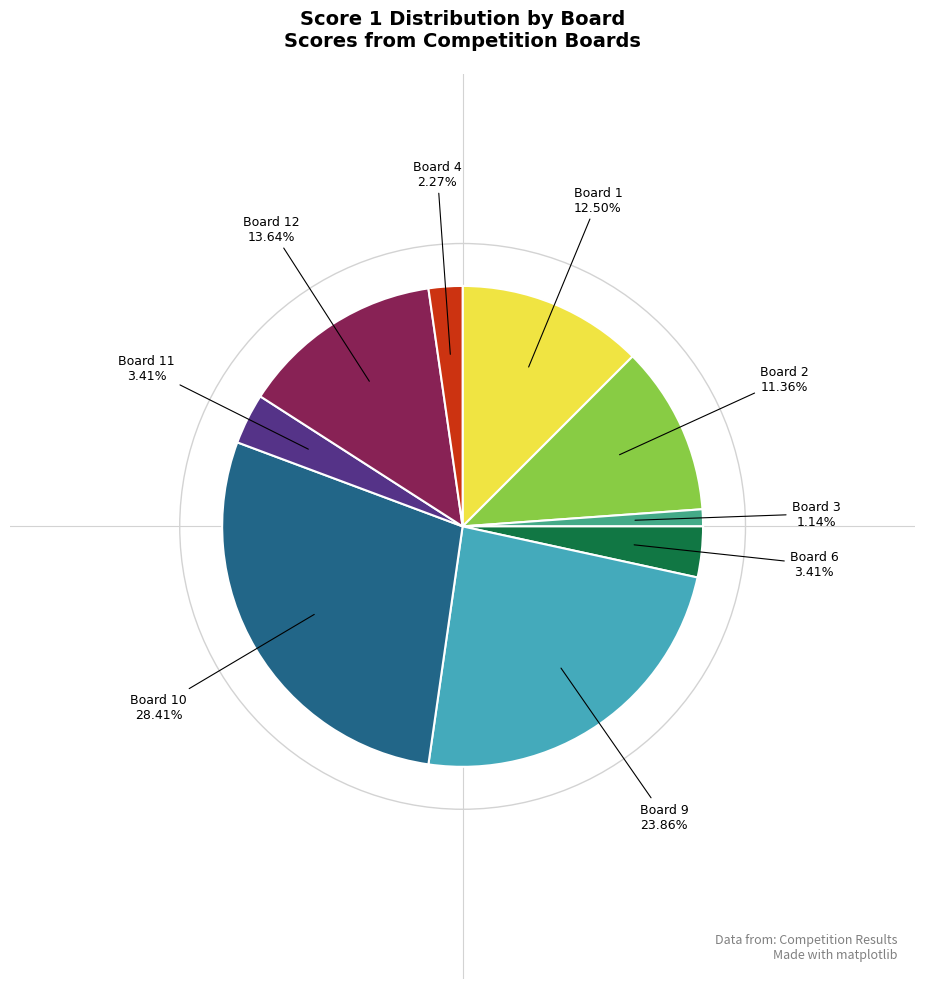

Is there a majority slice in this chart?

No